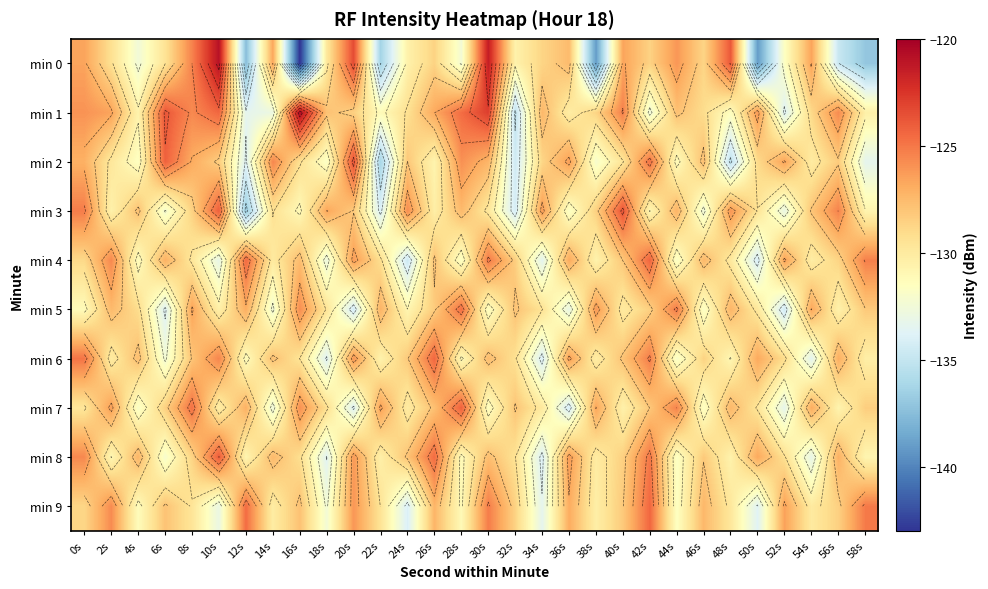

Where is min 1 nearest to the value -127?

26s